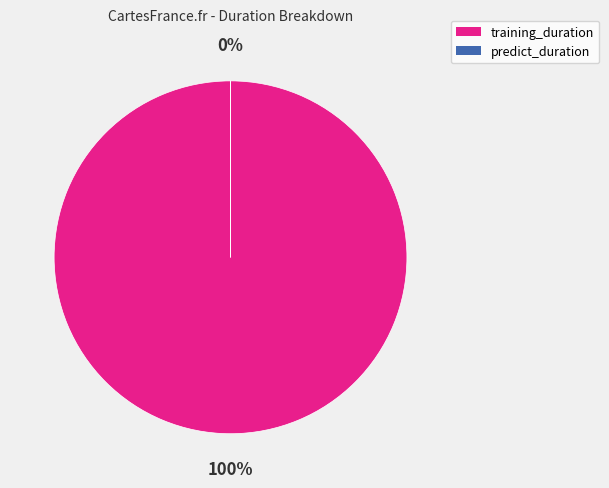

Is the sum of training_duration and predict_duration greater than half?

Yes